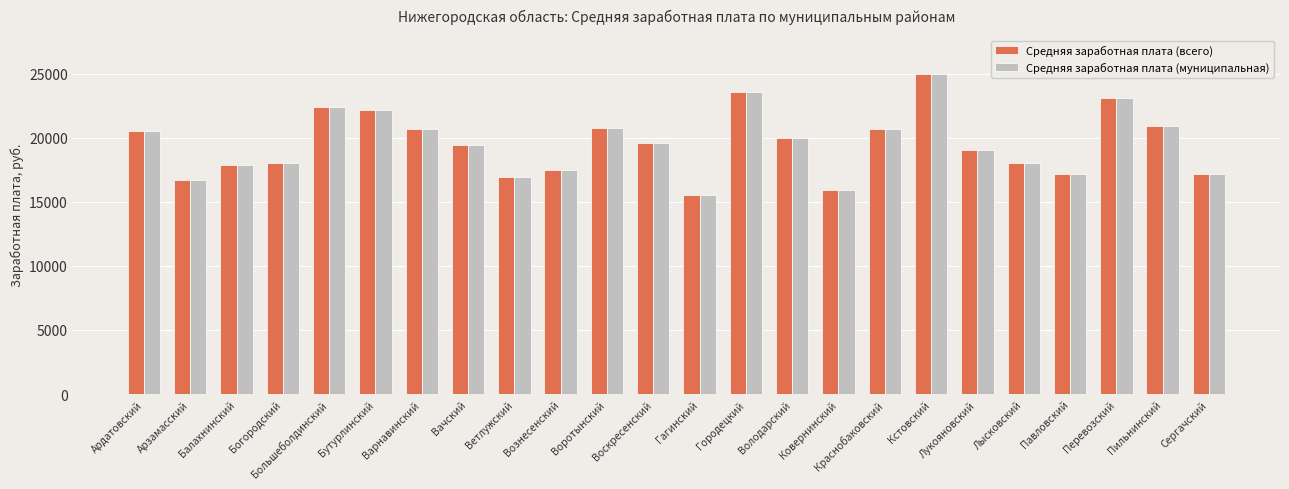

What is the difference between the second highest and minimum values in the Средняя заработная плата (муниципальная) series?

8011.1